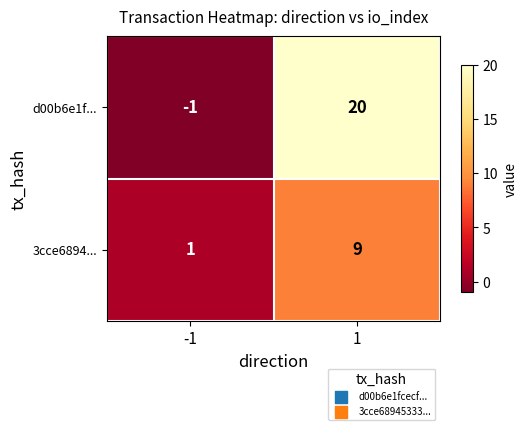

What is the highest value of the 3cce6894... series?

9